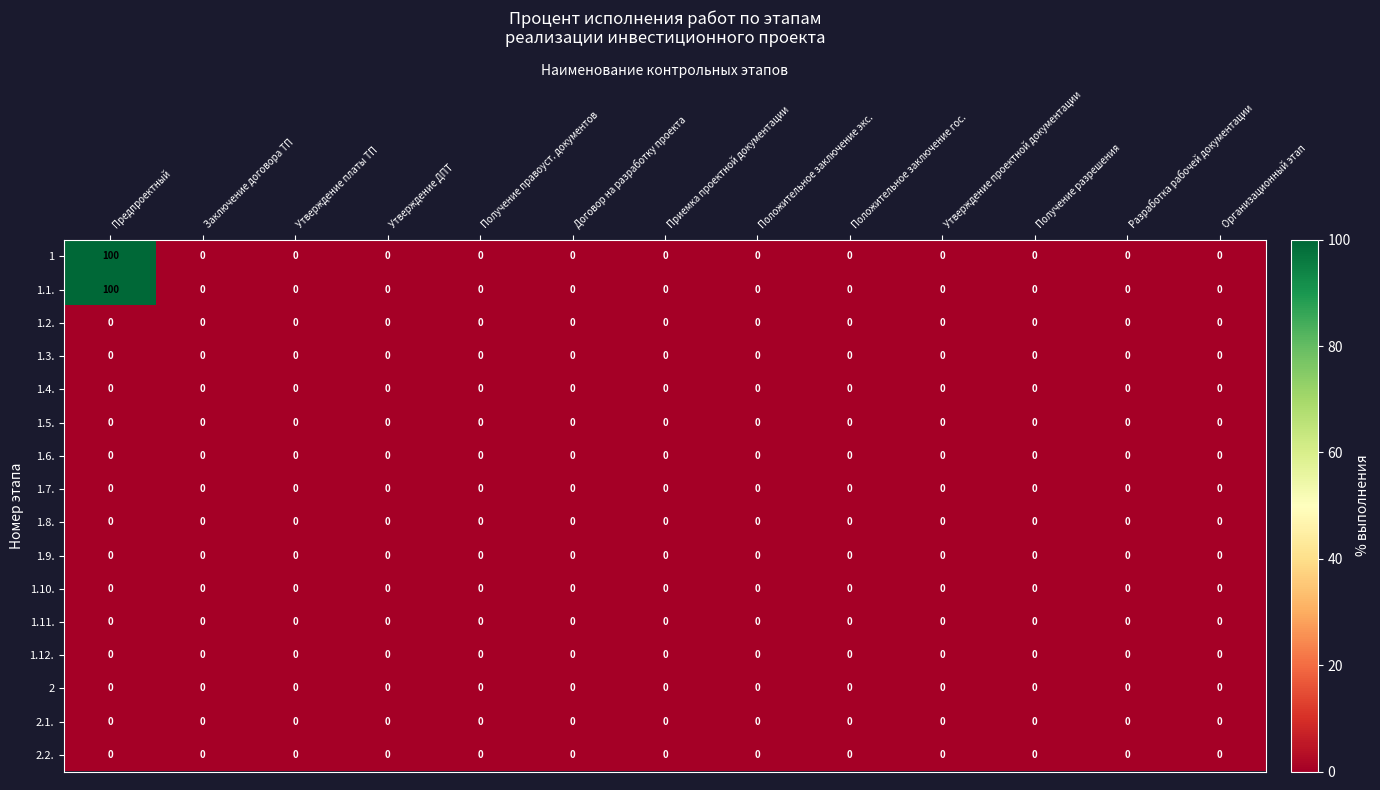

At which category is the sum across all series the highest?

Предпроектный